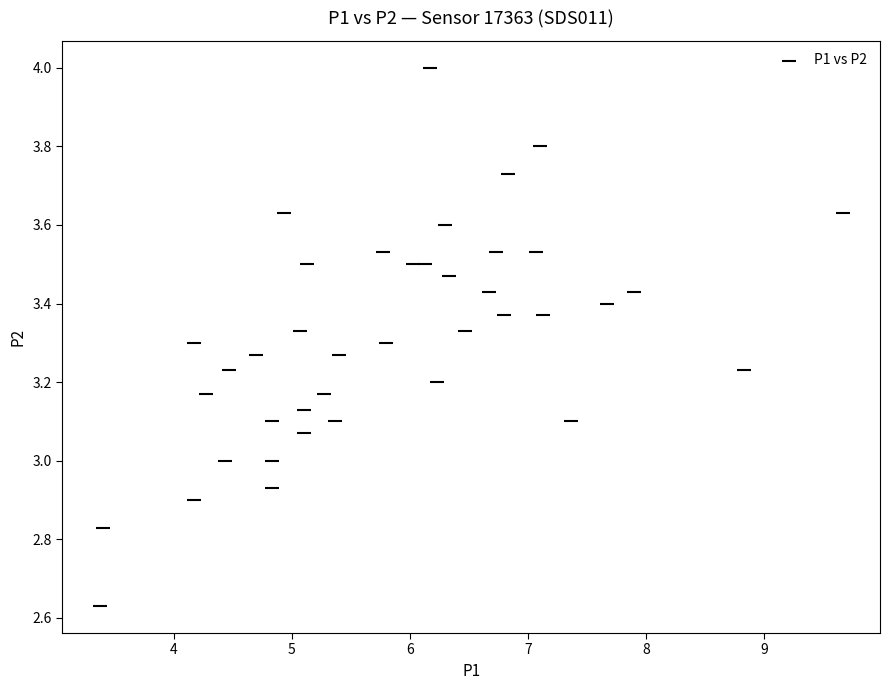

What is the range of Y values (max minus min)?

1.4